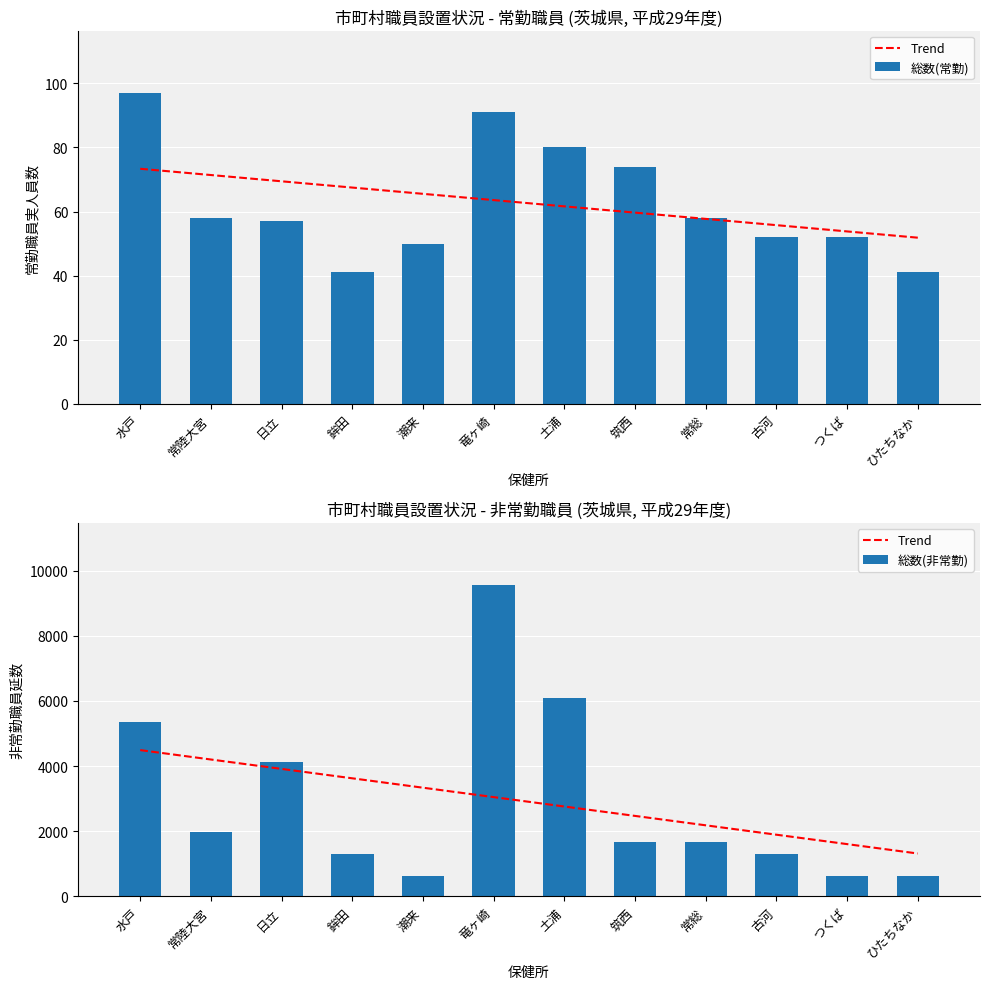

Between 土浦 and 常陸大宮, which is larger?

常陸大宮